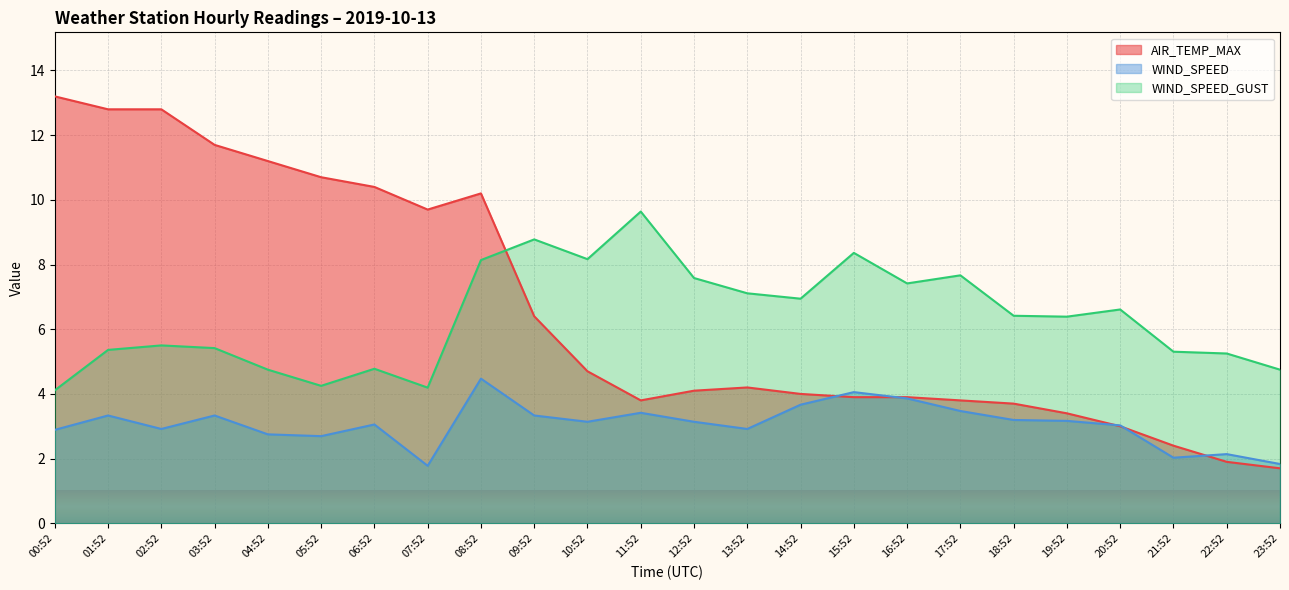

Reading left to right, list all the values displayed in this chart.

AIR_TEMP_MAX: 00:52=13.2	01:52=12.8	02:52=12.8	03:52=11.7	04:52=11.2	05:52=10.7	06:52=10.4	07:52=9.7	08:52=10.2	09:52=6.4	10:52=4.7	11:52=3.8	12:52=4.1	13:52=4.2	14:52=4.0	15:52=3.9	16:52=3.9	17:52=3.8	18:52=3.7	19:52=3.4	20:52=3.0	21:52=2.4	22:52=1.9	23:52=1.7
WIND_SPEED: 00:52=2.9	01:52=3.3	02:52=2.9	03:52=3.3	04:52=2.8	05:52=2.7	06:52=3.1	07:52=1.8	08:52=4.5	09:52=3.3	10:52=3.1	11:52=3.4	12:52=3.1	13:52=2.9	14:52=3.7	15:52=4.1	16:52=3.9	17:52=3.5	18:52=3.2	19:52=3.2	20:52=3.0	21:52=2.0	22:52=2.1	23:52=1.8
WIND_SPEED_GUST: 00:52=4.1	01:52=5.4	02:52=5.5	03:52=5.4	04:52=4.8	05:52=4.2	06:52=4.8	07:52=4.2	08:52=8.1	09:52=8.8	10:52=8.2	11:52=9.6	12:52=7.6	13:52=7.1	14:52=6.9	15:52=8.4	16:52=7.4	17:52=7.7	18:52=6.4	19:52=6.4	20:52=6.6	21:52=5.3	22:52=5.2	23:52=4.8